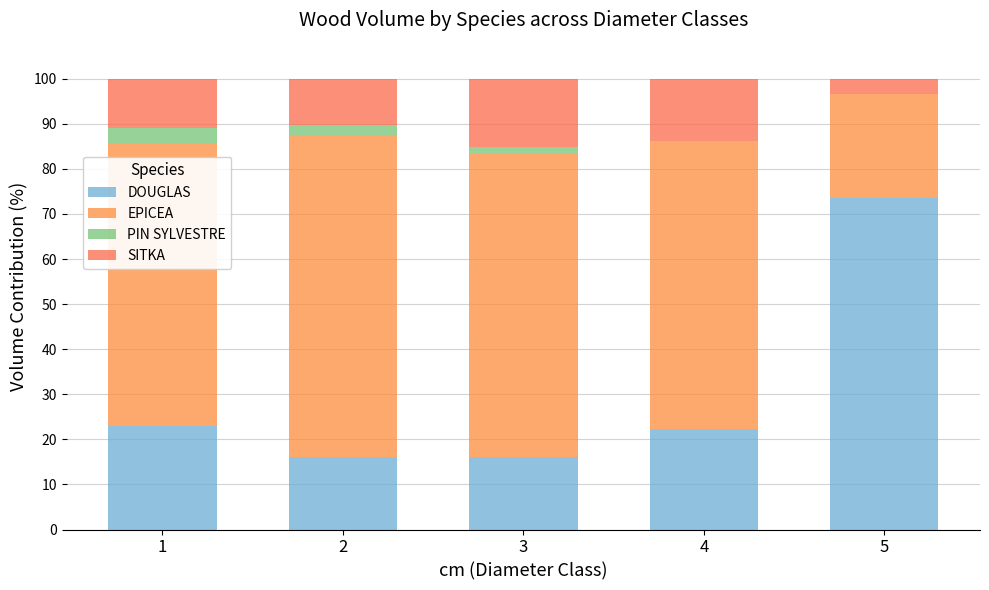

How many data points in DOUGLAS are above 22?

3